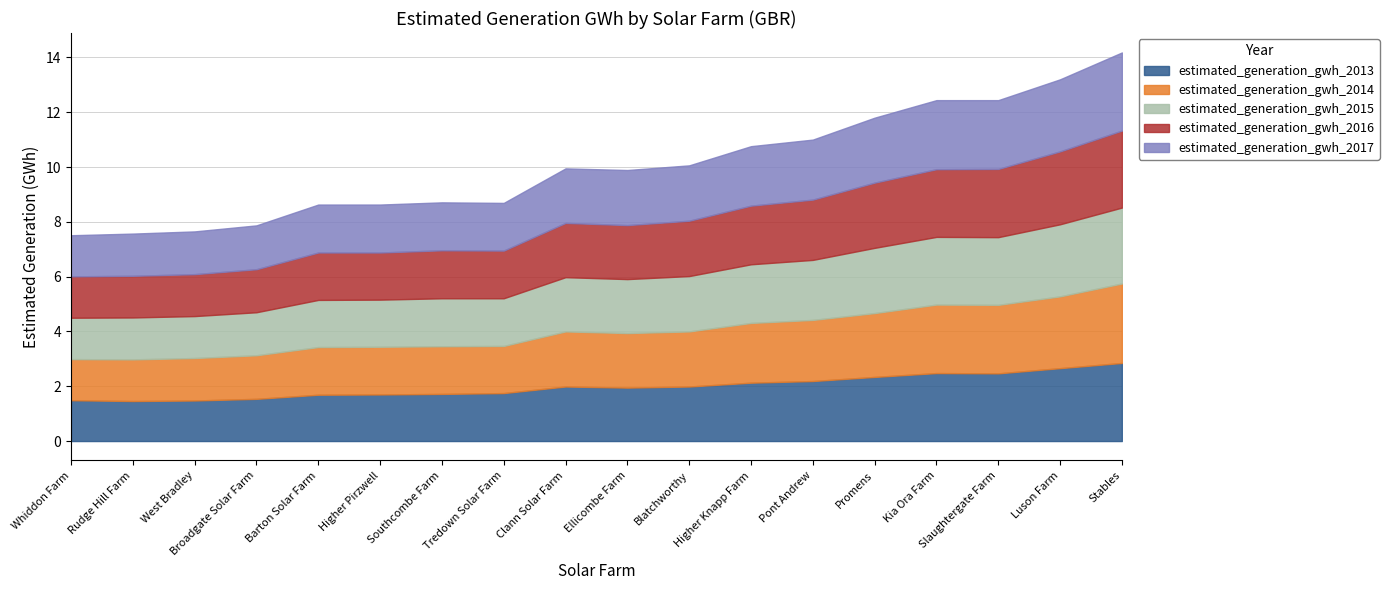

What is the maximum value for estimated_generation_gwh_2013?

2.9